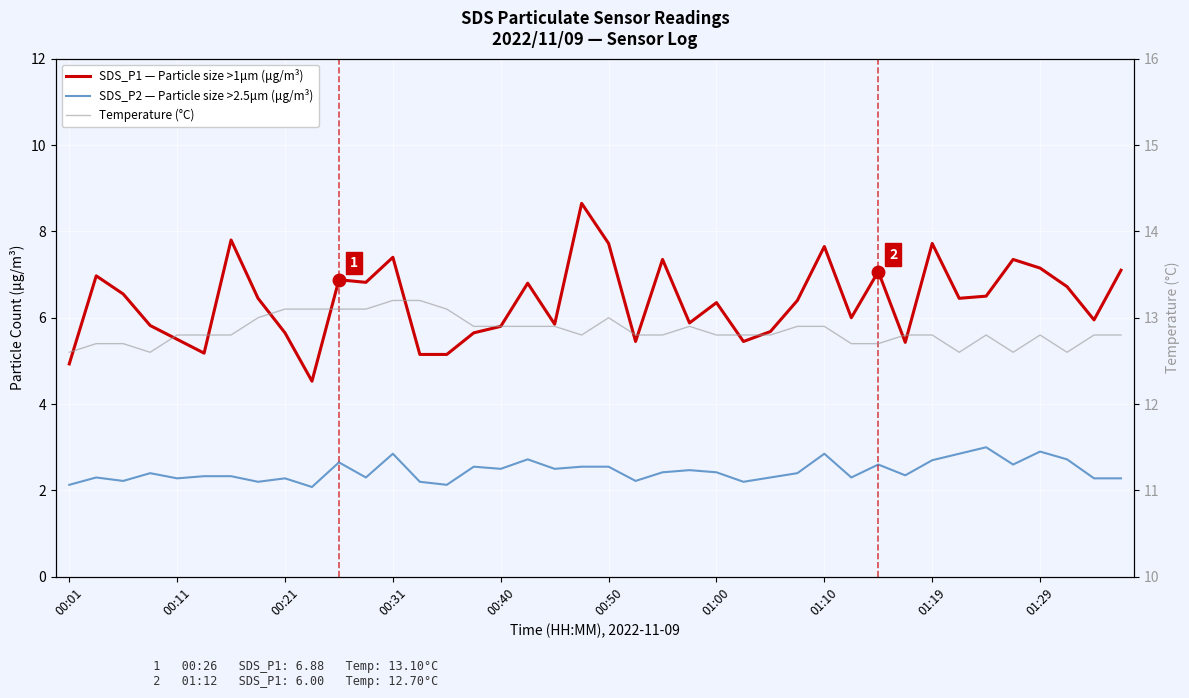

Count the number of categories in the chart.

40